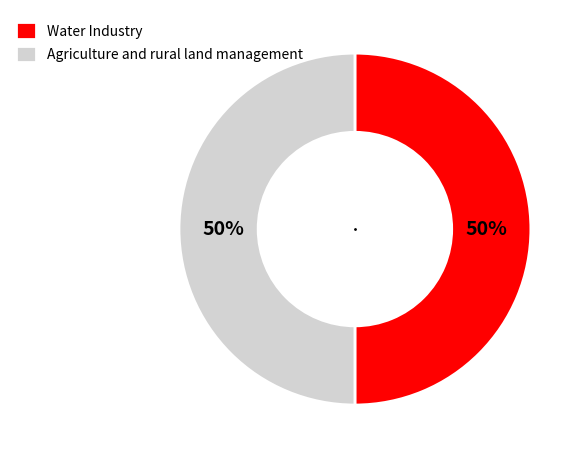

The Water Industry slice represents 43% of the pie. True or false?

False